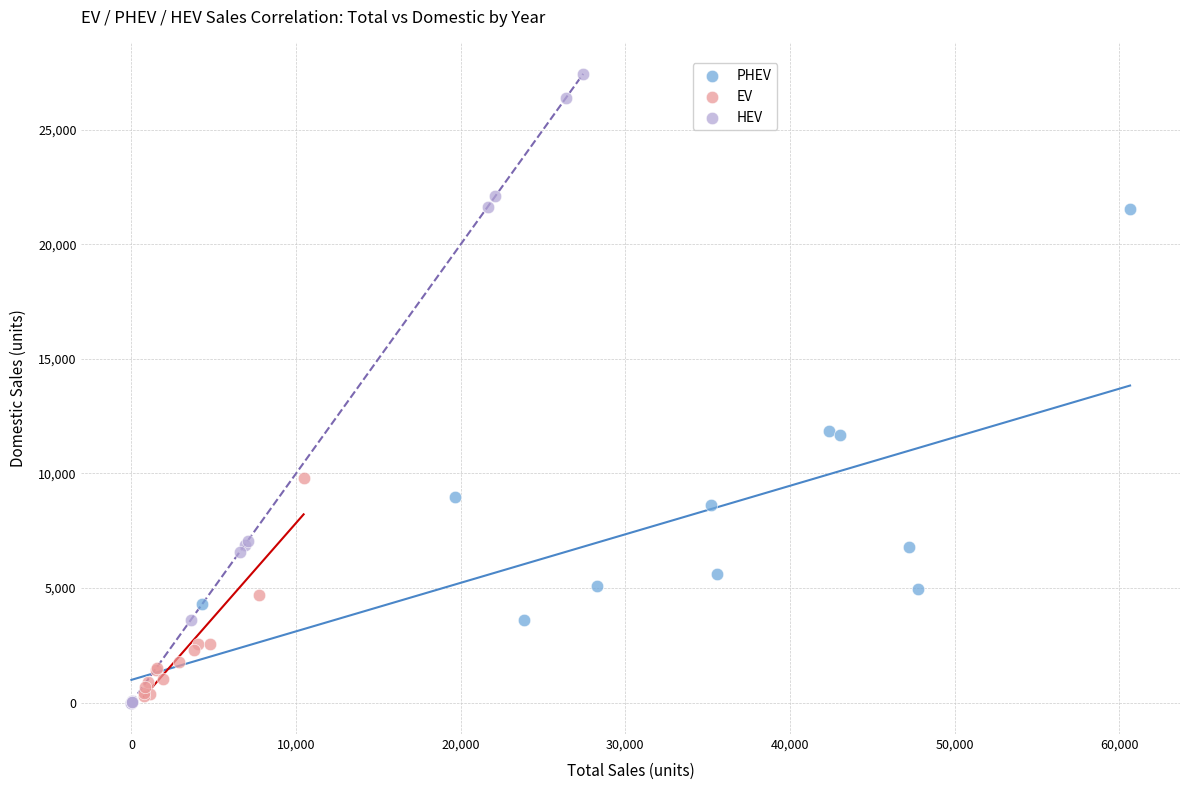

Which series has the widest spread of Y values?

HEV